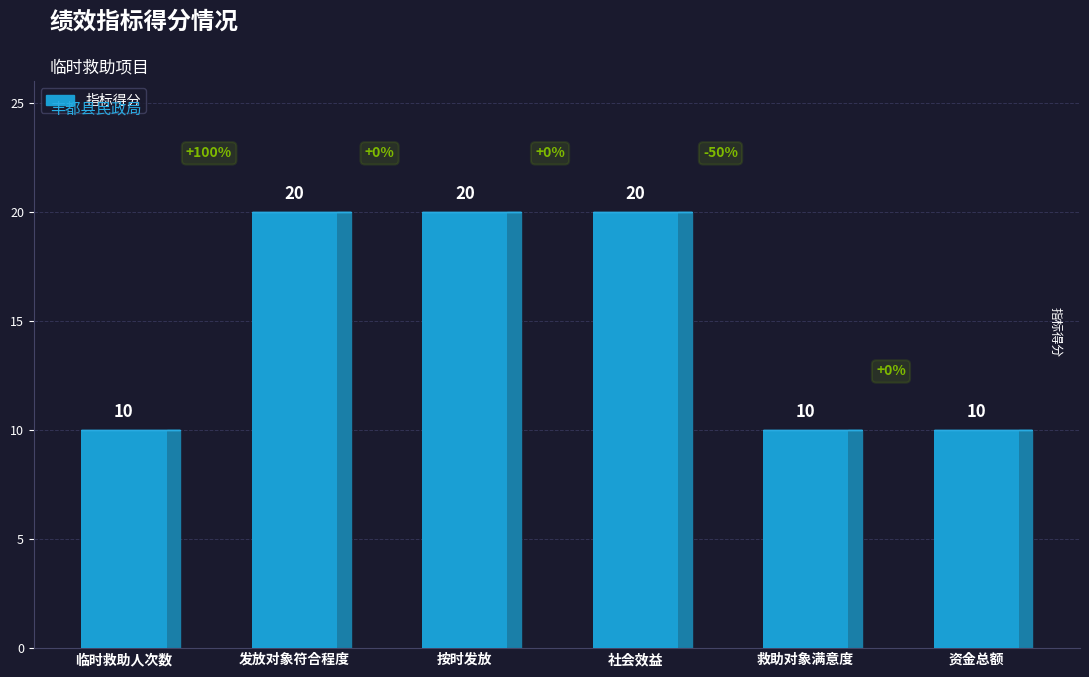

Is it true that the value at 社会效益 is 33?

False